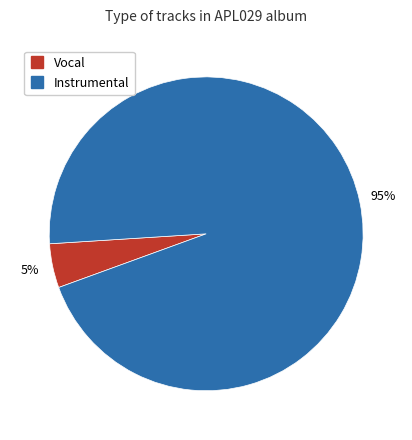

Does Instrumental represent more than half of the total?

Yes